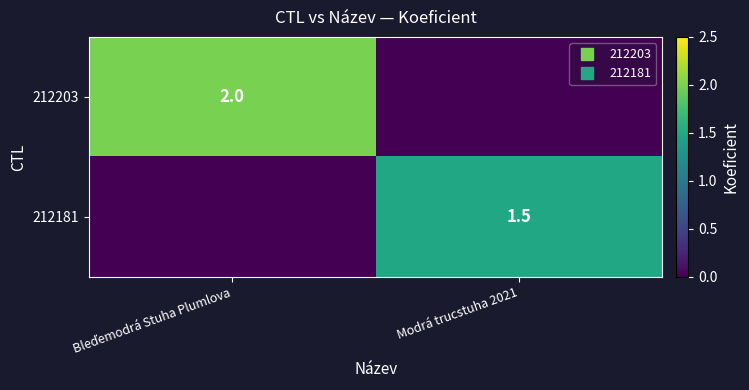

What is the difference between the 212203 values at Modrá trucstuha 2021 and Bleďemodrá Stuha Plumlova?

2.0